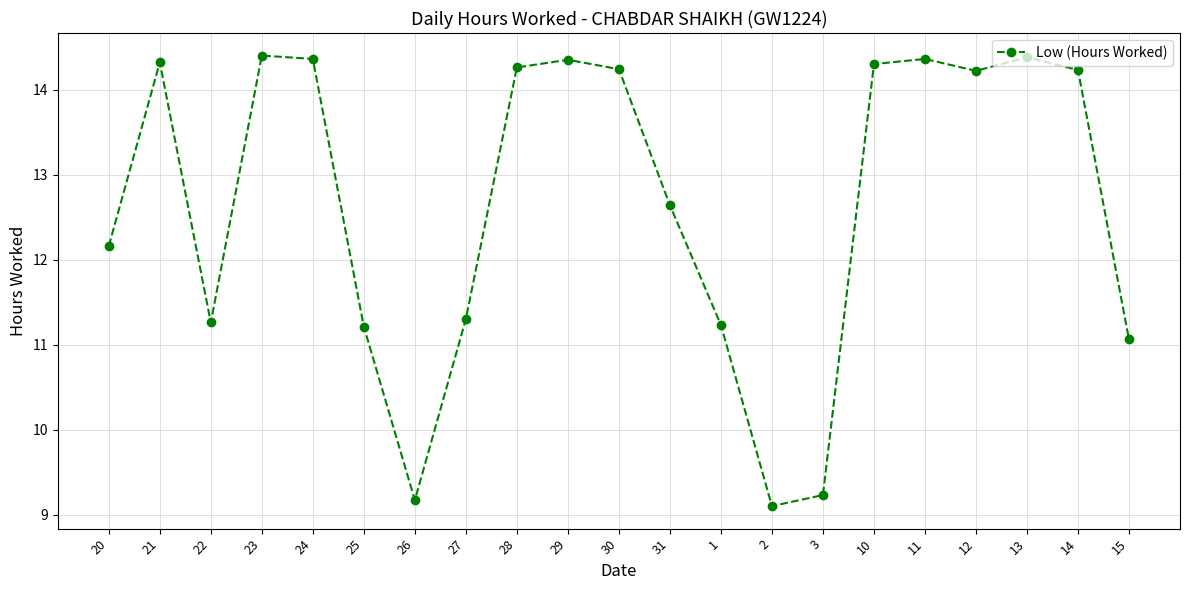

How many lines are shown in the chart?

1